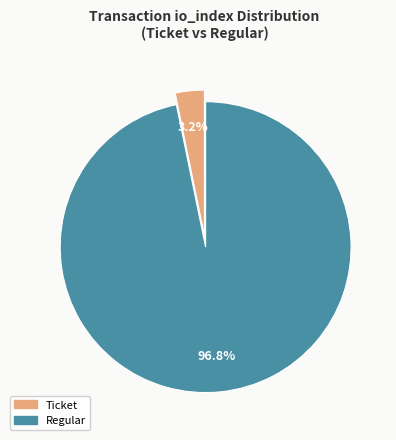

Count the number of slices in the pie.

2